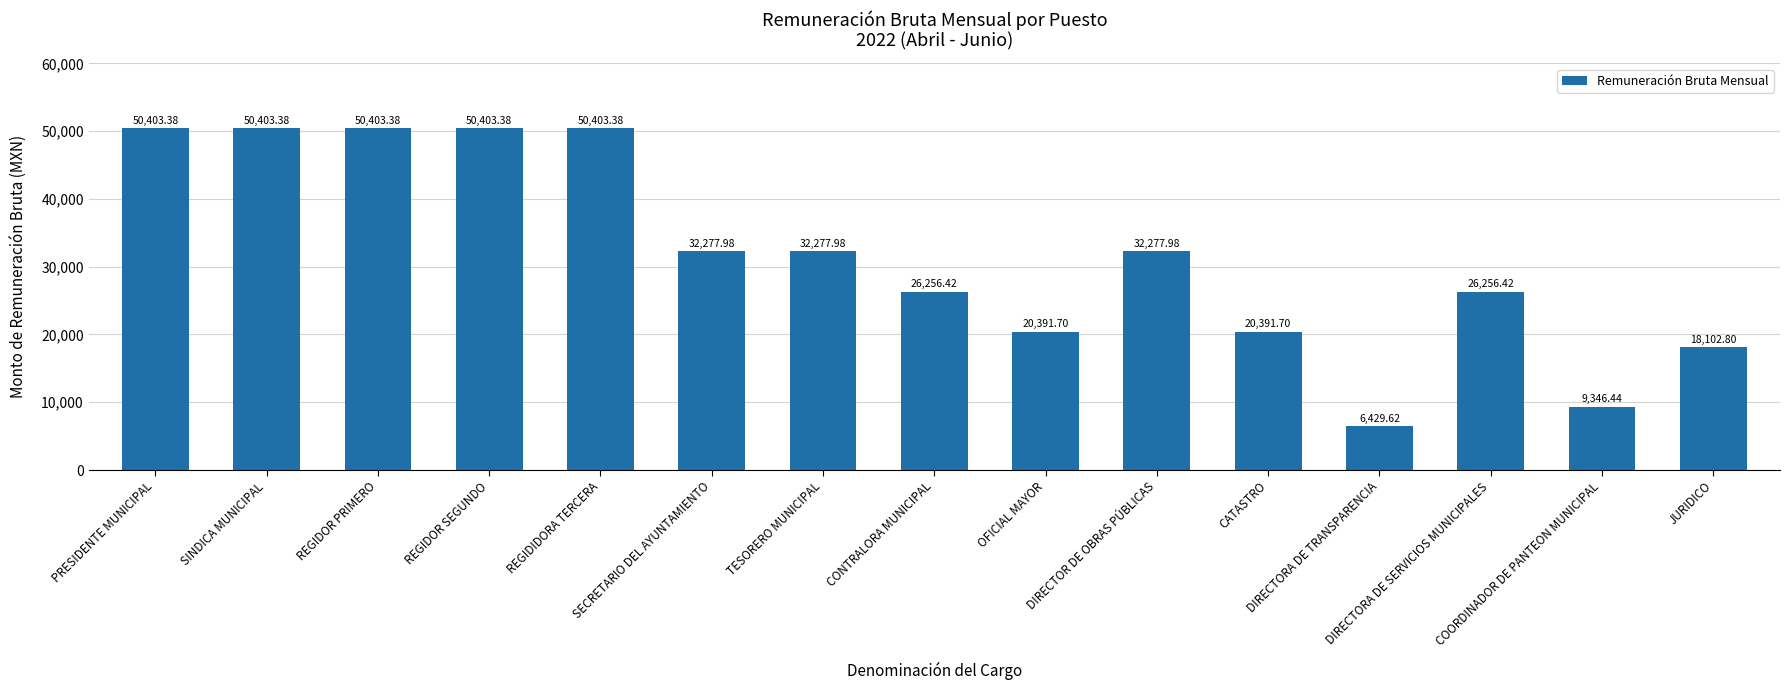

Reading left to right, list all the values displayed in this chart.

PRESIDENTE MUNICIPAL=50403.4	SINDICA MUNICIPAL=50403.4	REGIDOR PRIMERO=50403.4	REGIDOR SEGUNDO=50403.4	REGIDIDORA TERCERA=50403.4	SECRETARIO DEL AYUNTAMIENTO=32278.0	TESORERO MUNICIPAL=32278.0	CONTRALORA MUNICIPAL=26256.4	OFICIAL MAYOR=20391.7	DIRECTOR DE OBRAS PÚBLICAS=32278.0	CATASTRO=20391.7	DIRECTORA DE TRANSPARENCIA=6429.6	DIRECTORA DE SERVICIOS MUNICIPALES=26256.4	COORDINADOR DE PANTEON MUNICIPAL=9346.4	JURIDICO=18102.8